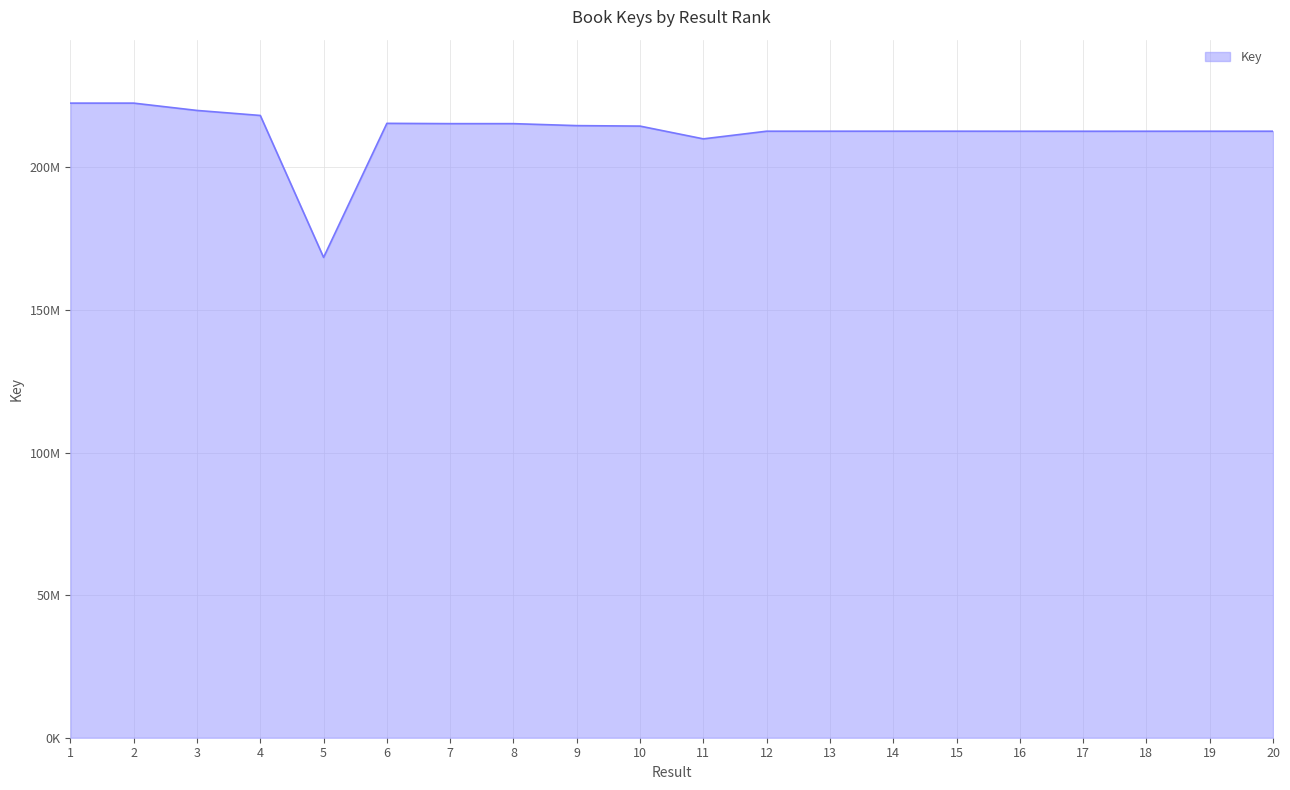

Is it true that the value at 12 is 212651942?

True